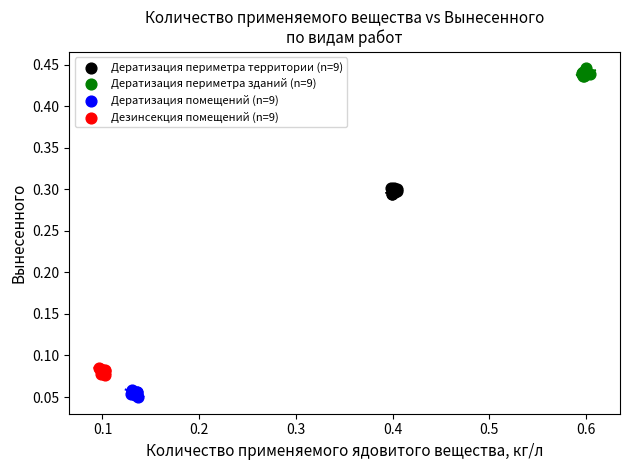

Which series reaches the maximum Y coordinate?

Дератизация периметра зданий (n=9)